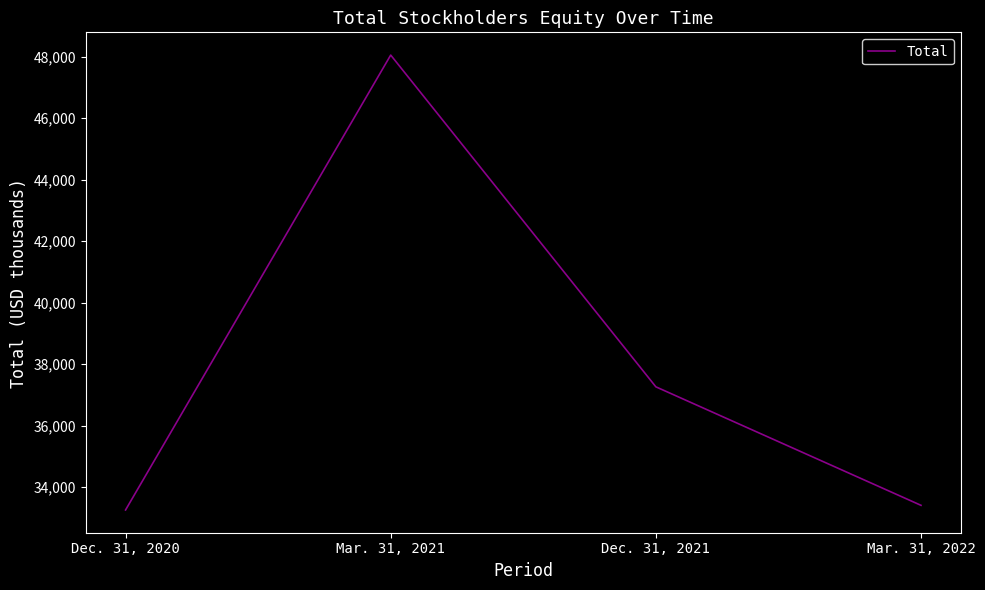

Reading left to right, extract all data points from this chart.

33259	48049	37263	33410